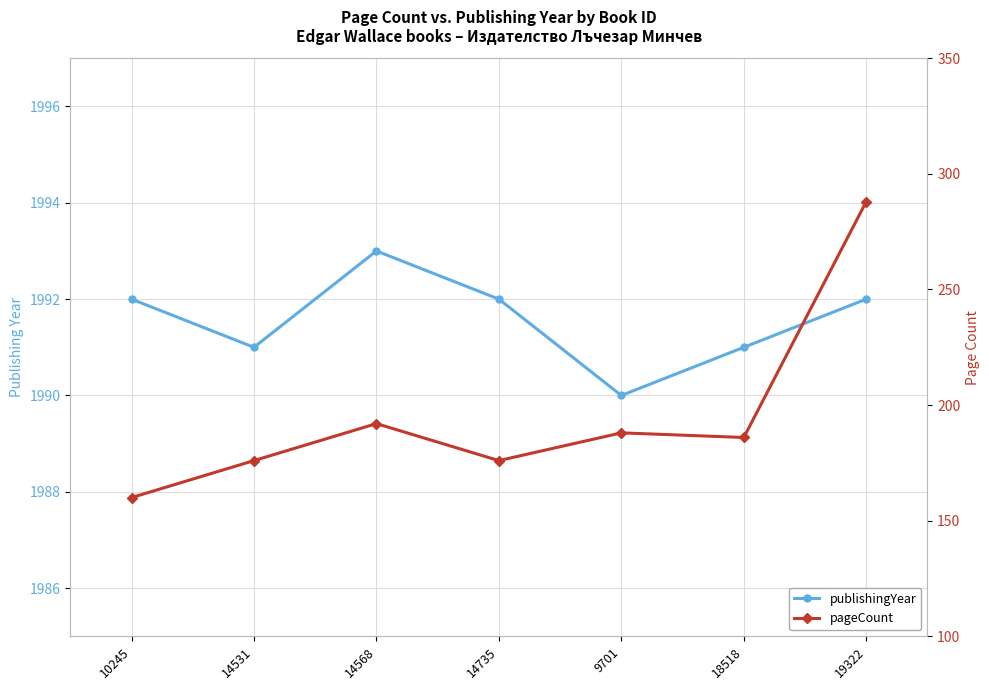

Rank the series by their average value, from highest to lowest.

publishingYear, pageCount